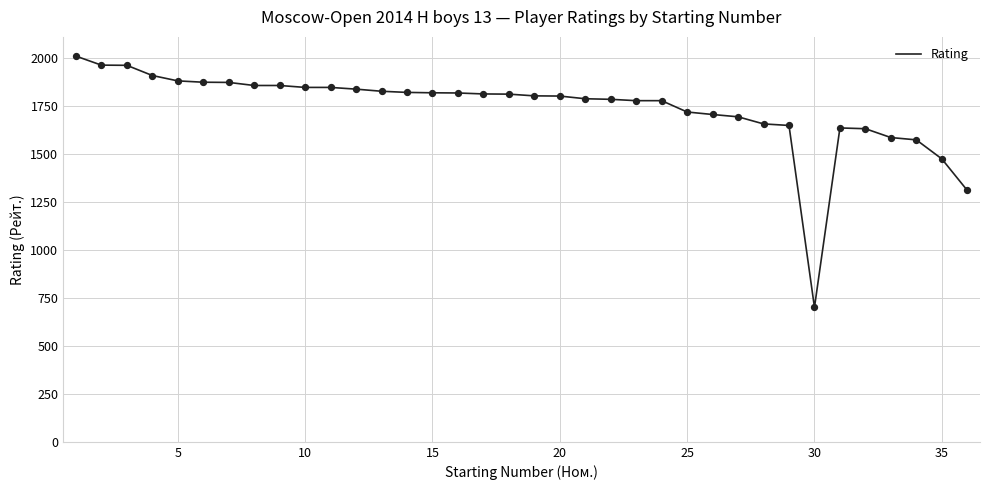

What is the difference between the maximum and minimum values?

1308